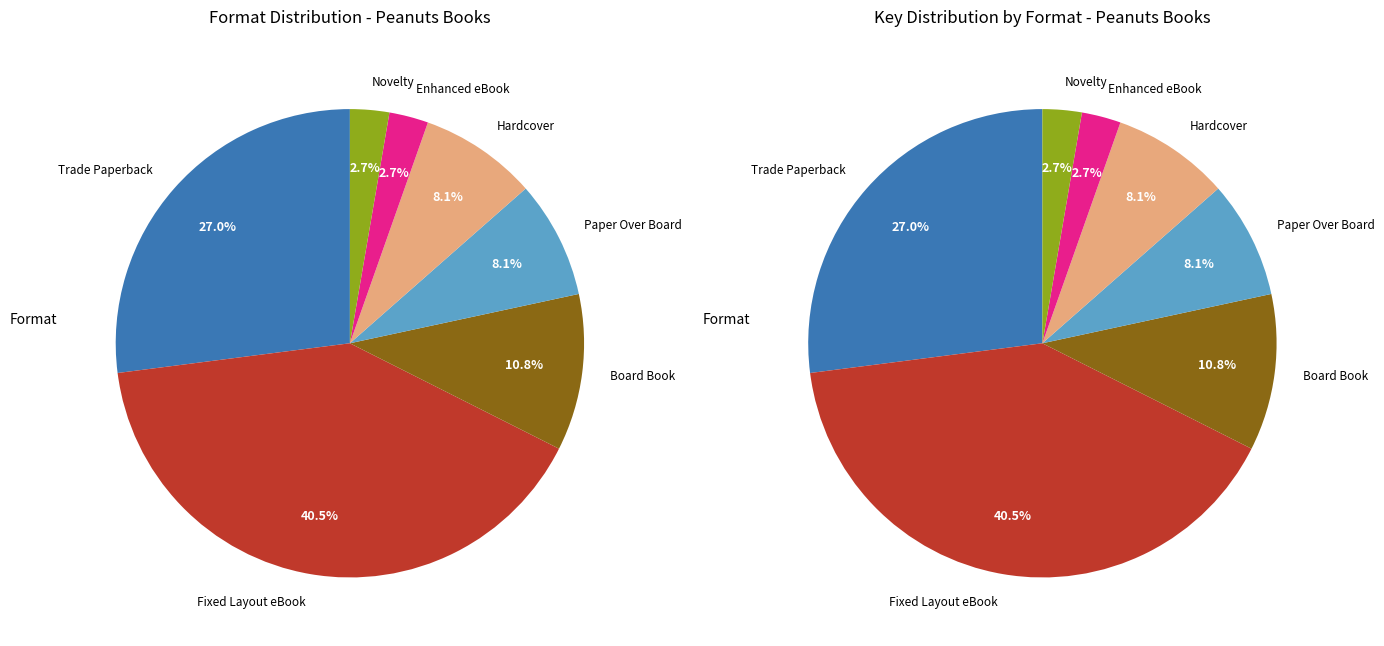

True or false: Board Book accounts for 11% of the total.

True